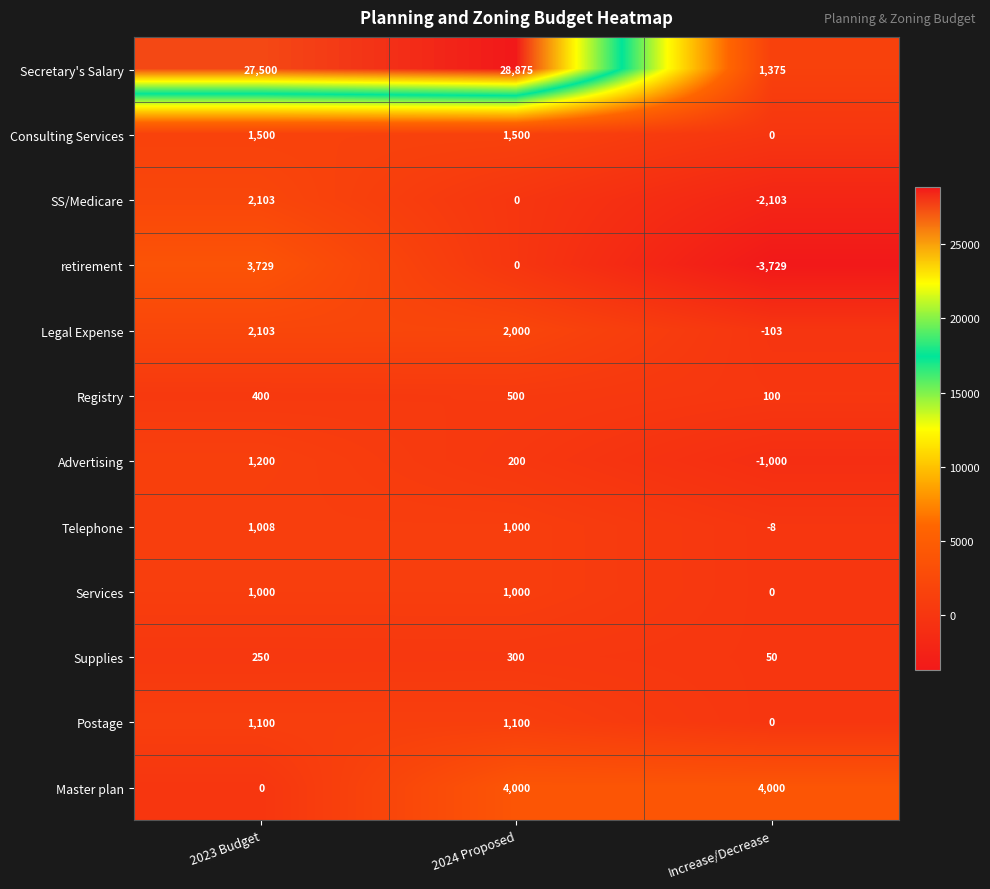

What is the difference between the Consulting Services values at Increase/Decrease and 2023 Budget?

1500